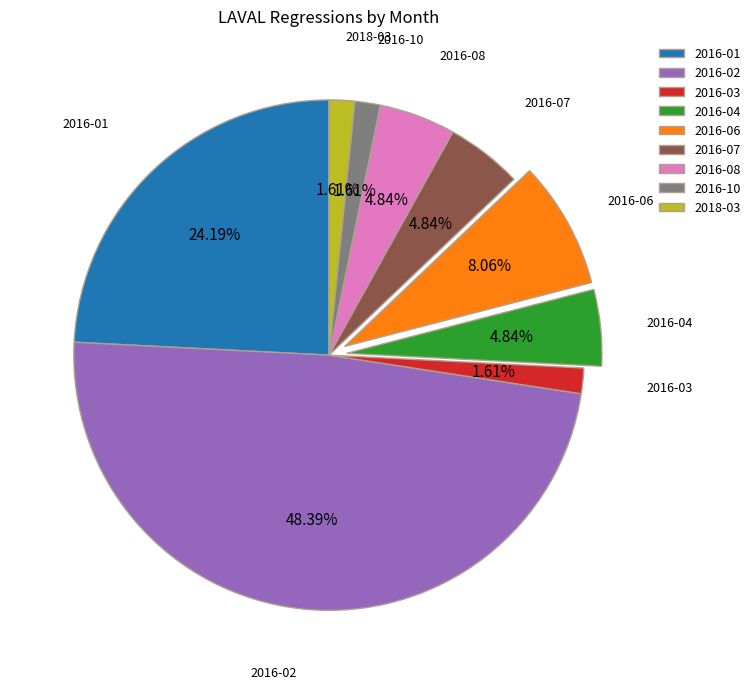

True or false: 2016-10 accounts for 2% of the total.

True